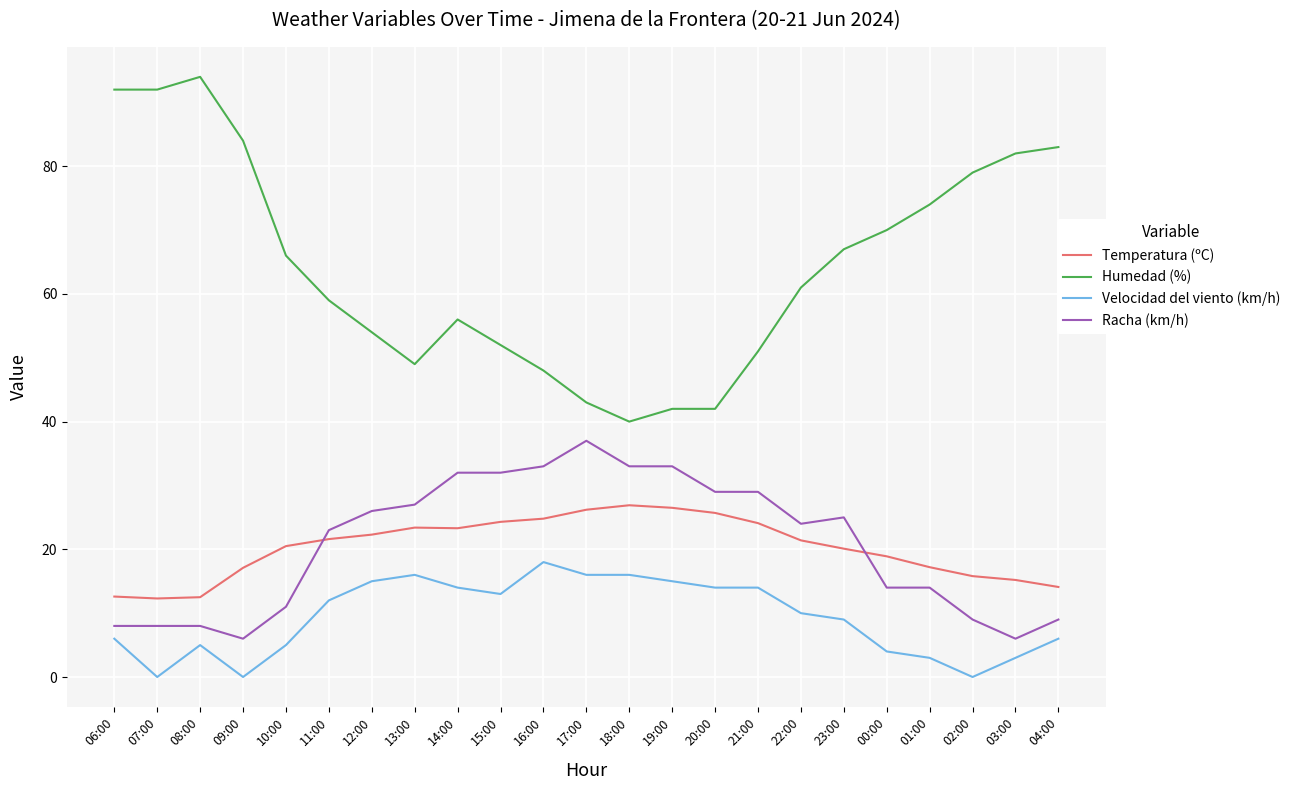

What is the total value across all series at 19:00?

116.5